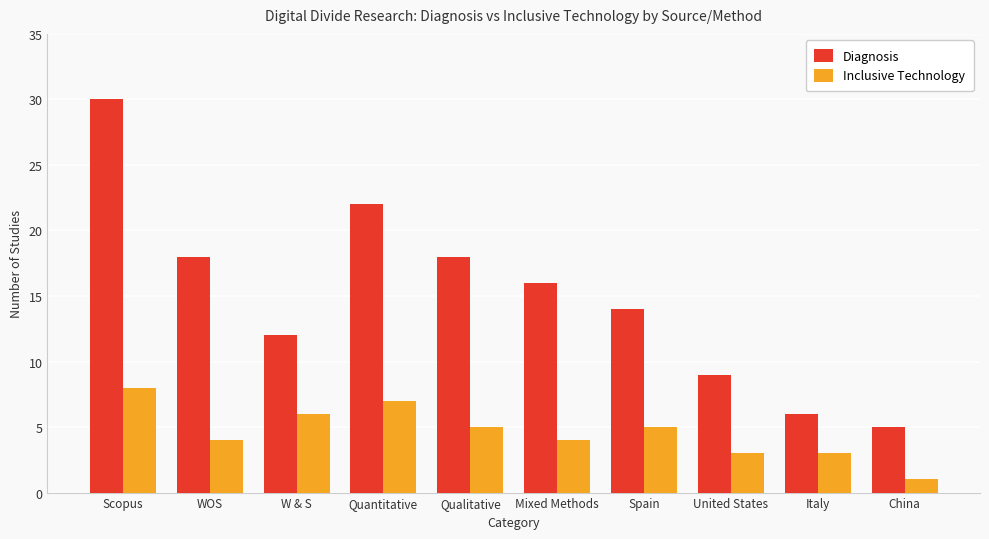

Is it true that Inclusive Technology equals 4 at Mixed Methods?

True